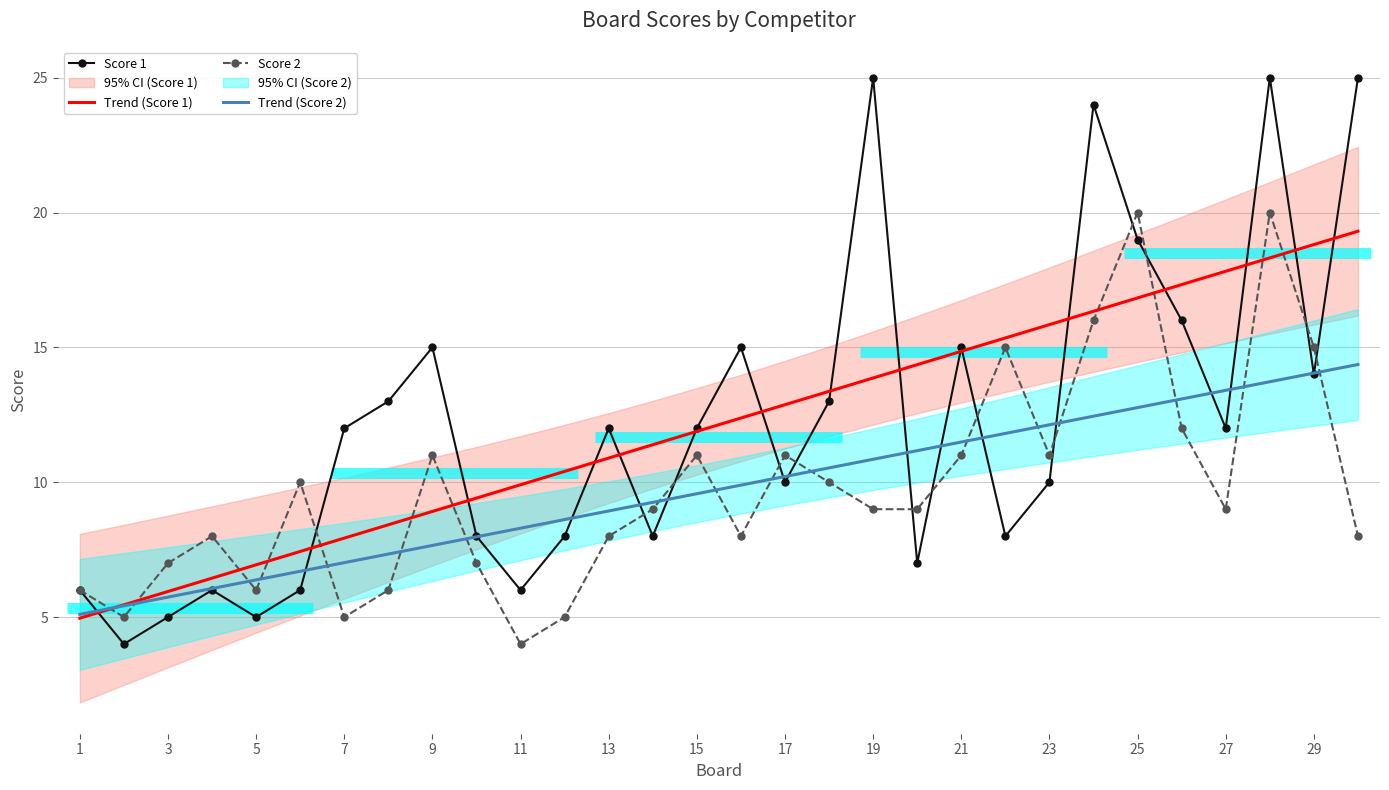

Is it true that Score 1 equals 5.0 at 3?

True